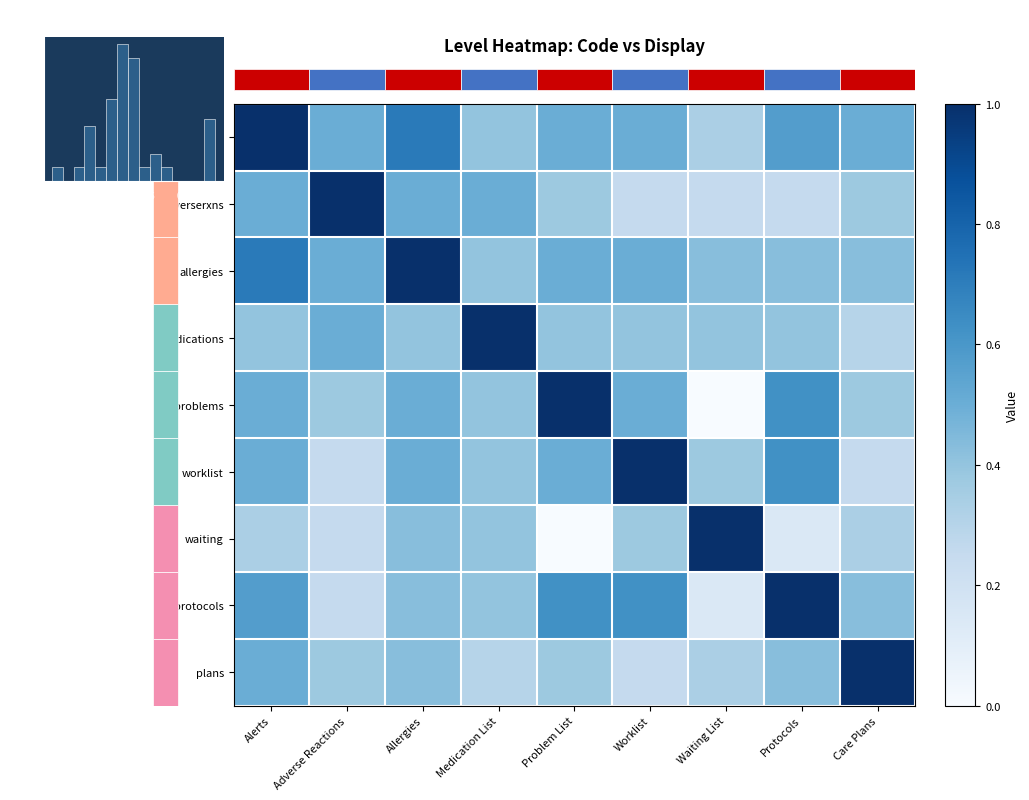

At which category is the sum across all series the highest?

Alerts